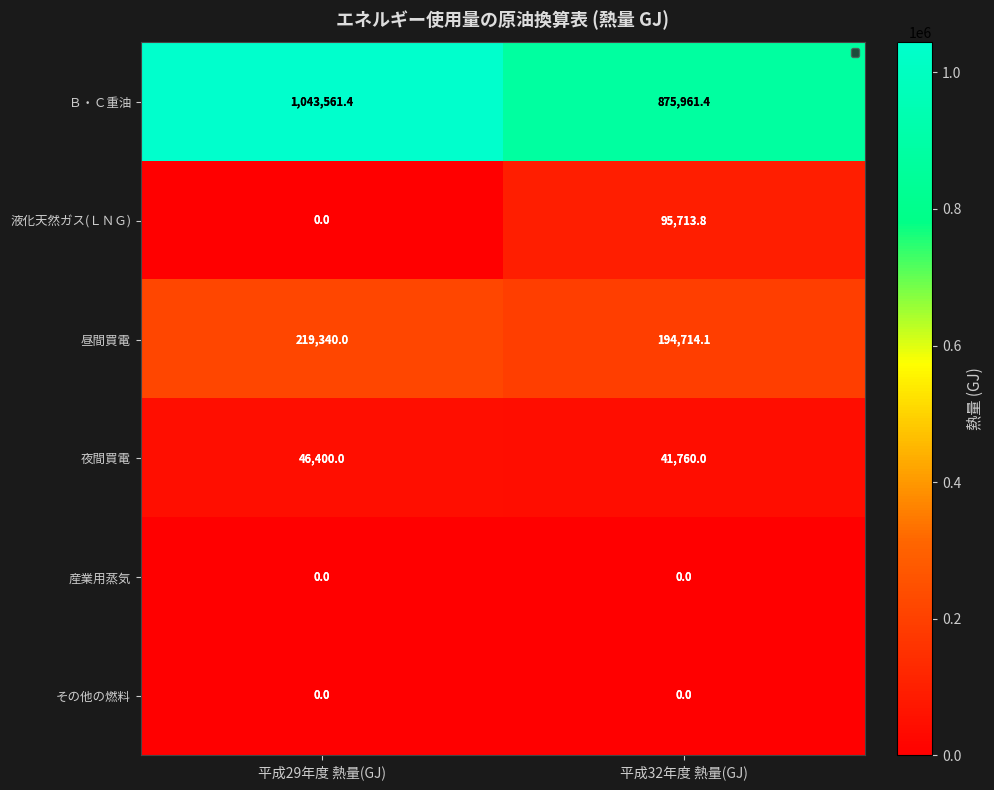

Reading left to right, what are all the values shown in this chart?

Ｂ・Ｃ重油: 平成29年度 熱量(GJ)=1043561.4	平成32年度 熱量(GJ)=875961.4
液化天然ガス(ＬＮＧ): 平成29年度 熱量(GJ)=0.0	平成32年度 熱量(GJ)=95713.8
昼間買電: 平成29年度 熱量(GJ)=219340.0	平成32年度 熱量(GJ)=194714.1
夜間買電: 平成29年度 熱量(GJ)=46400.0	平成32年度 熱量(GJ)=41760.0
産業用蒸気: 平成29年度 熱量(GJ)=0.0	平成32年度 熱量(GJ)=0.0
その他の燃料: 平成29年度 熱量(GJ)=0.0	平成32年度 熱量(GJ)=0.0